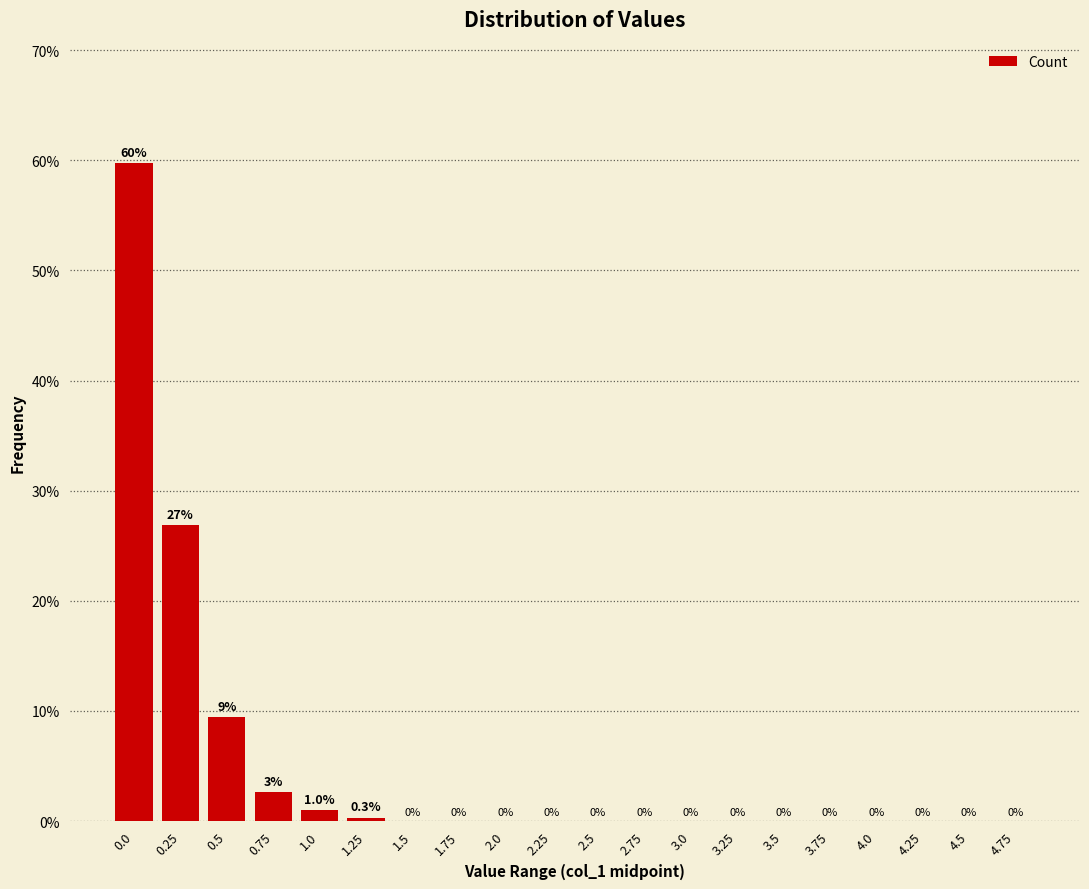

What is the sum of all values?

100.0